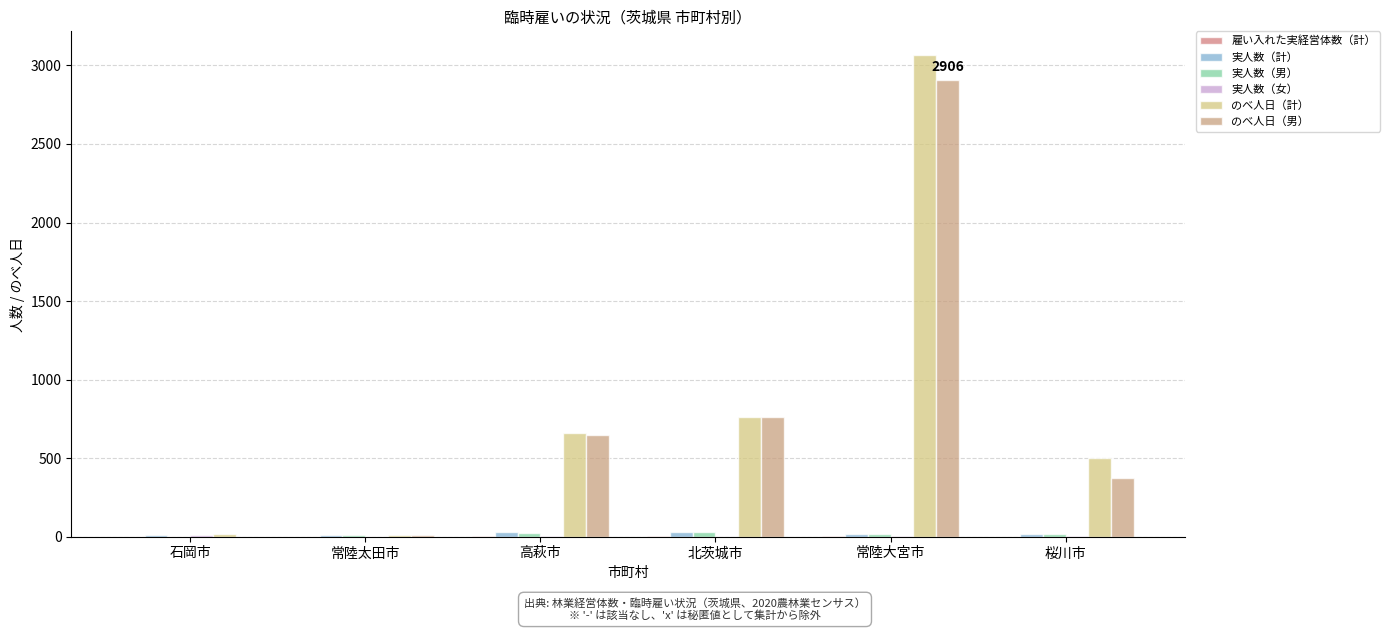

How many groups of bars are there?

6